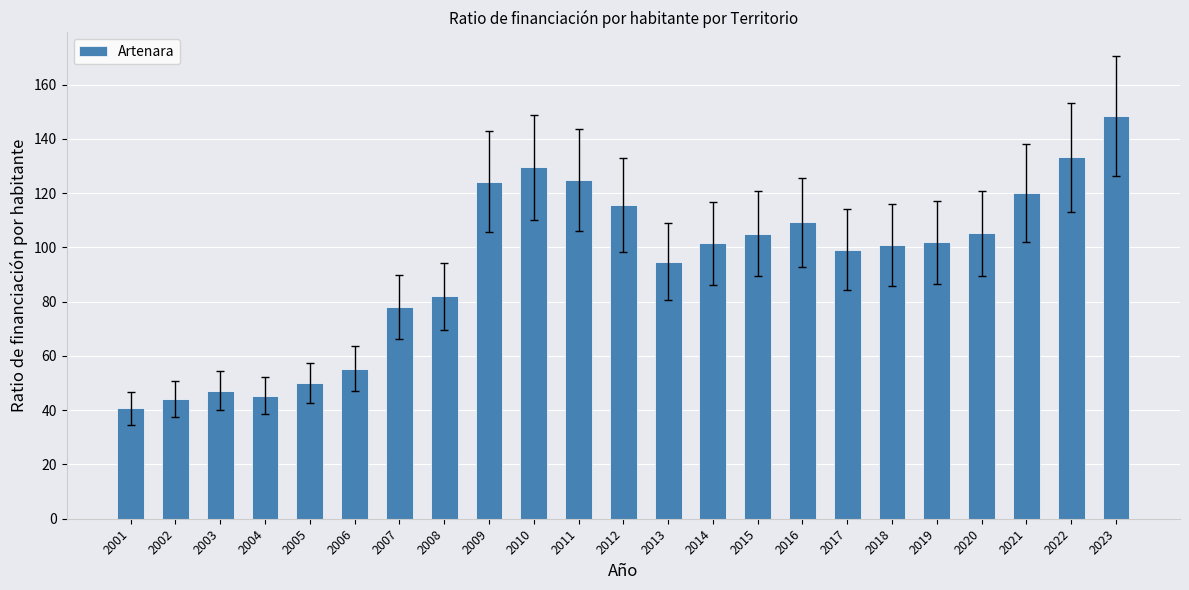

The value at 2011 is 47.5. True or false?

False